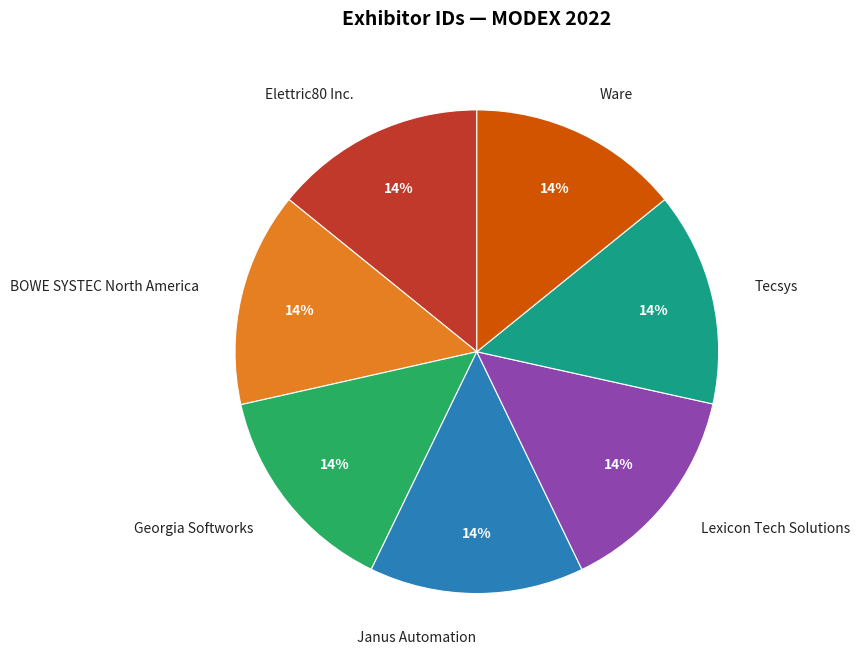

Is the sum of Janus Automation and Ware greater than half?

No